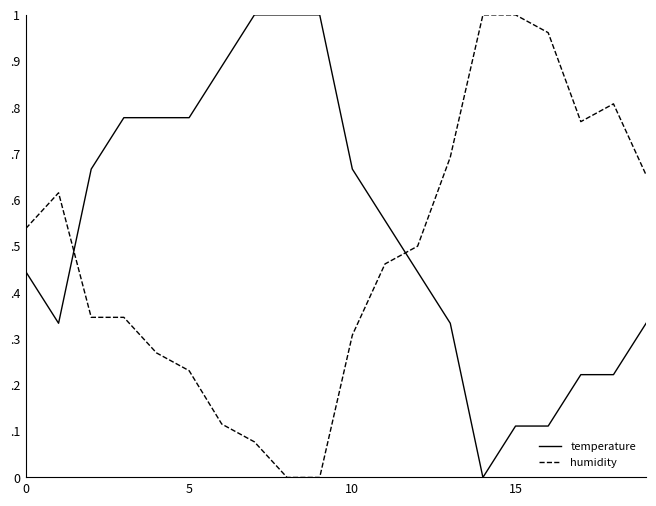

What are all the series names shown in the legend?

temperature, humidity